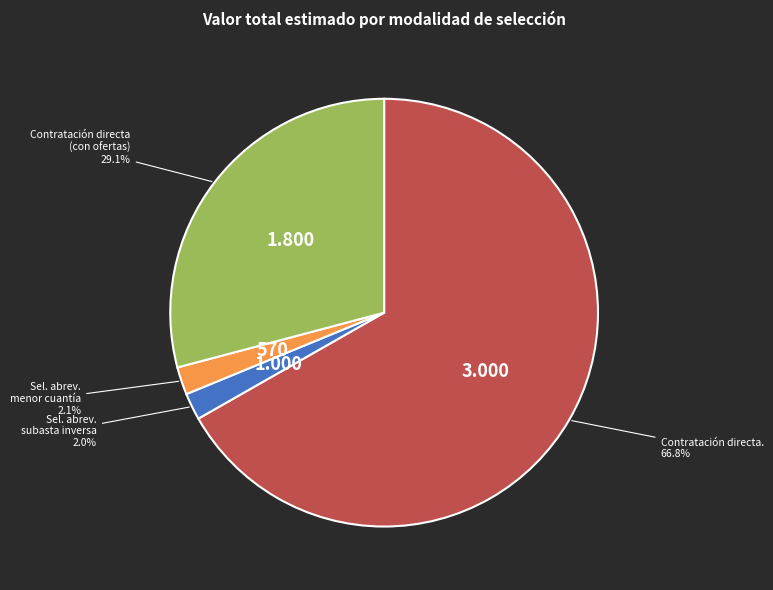

Does any single category account for the majority?

Yes